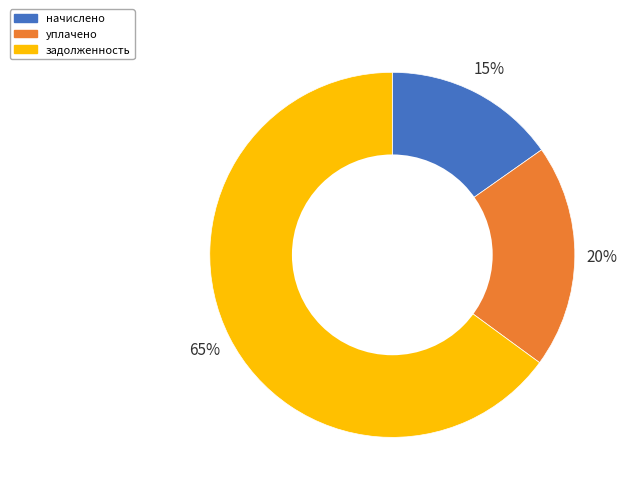

How many slices are in this pie chart?

3